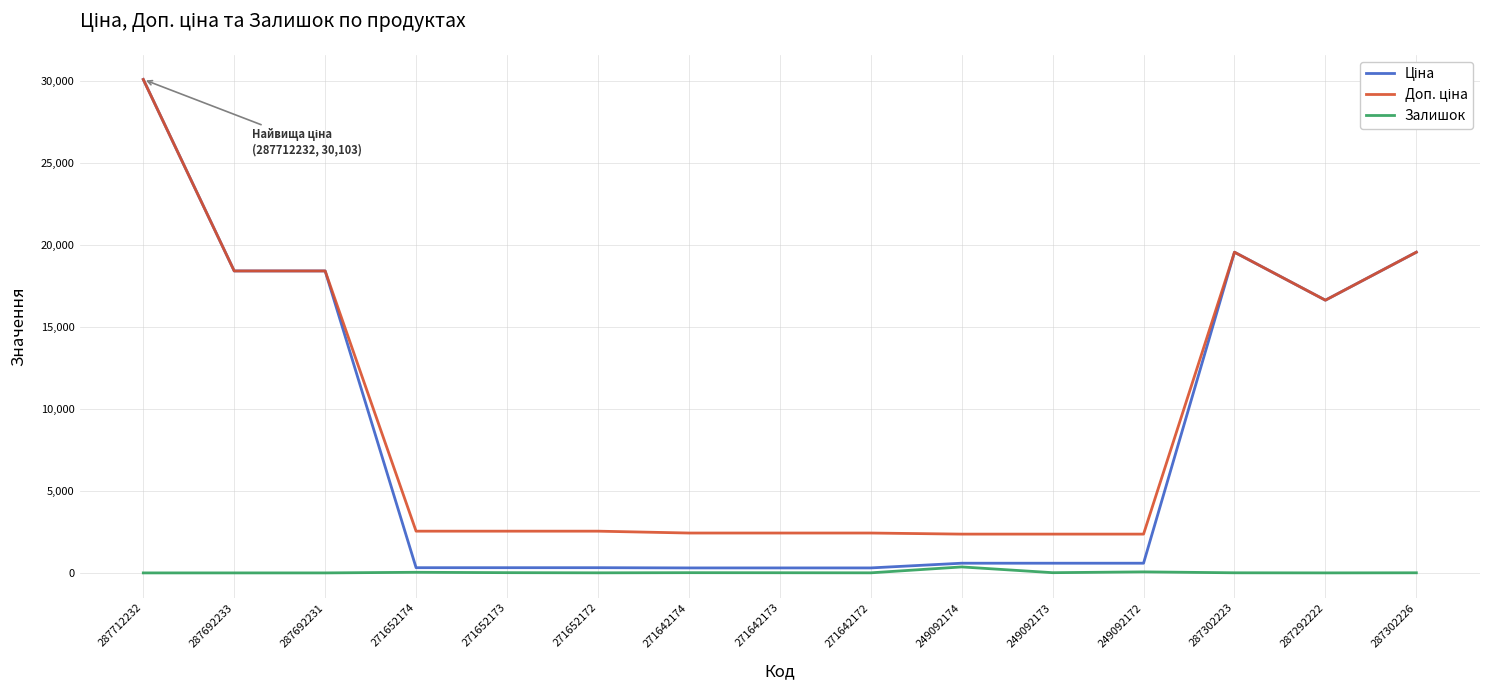

What is the greatest value displayed?

30102.8